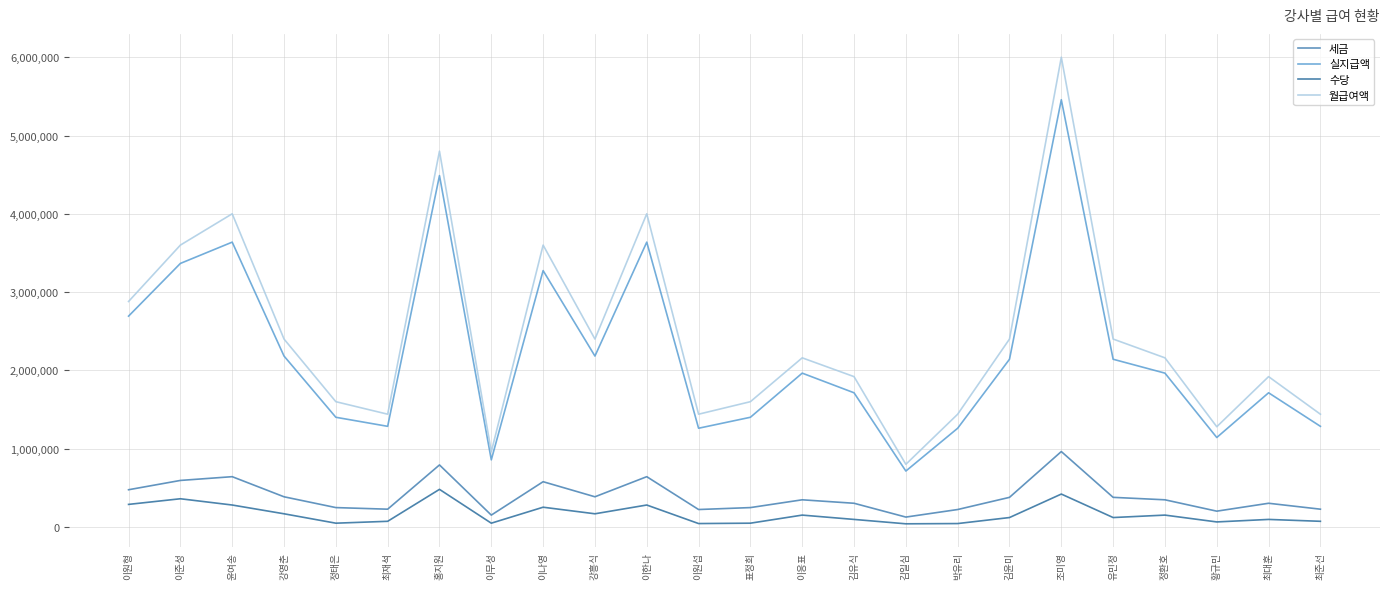

Is this an area chart (filled region under the line)?

No